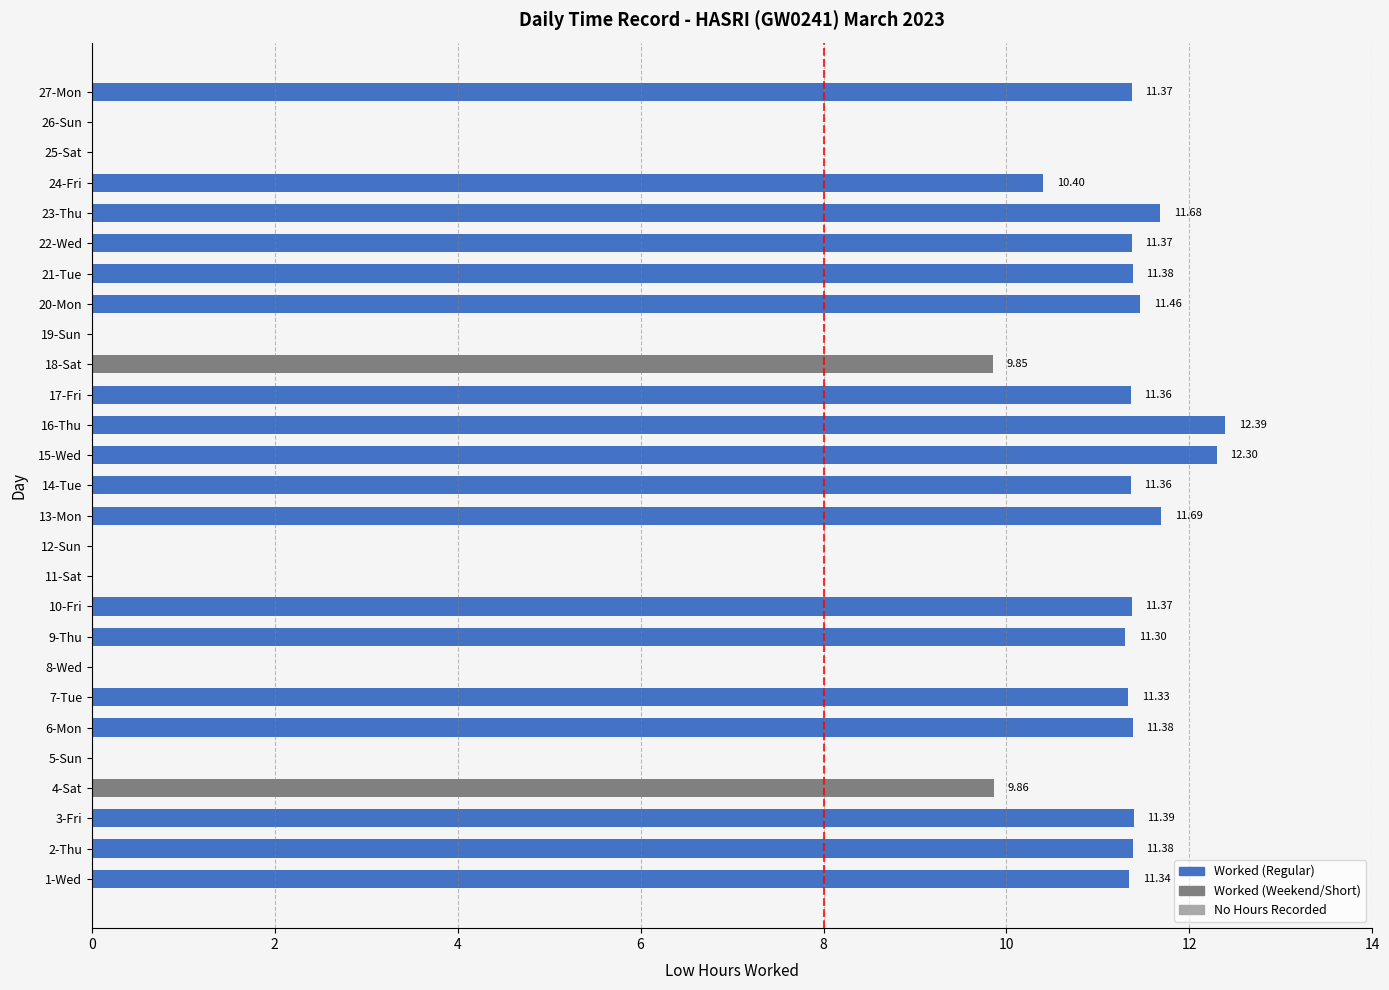

How many data points are above 11?

17